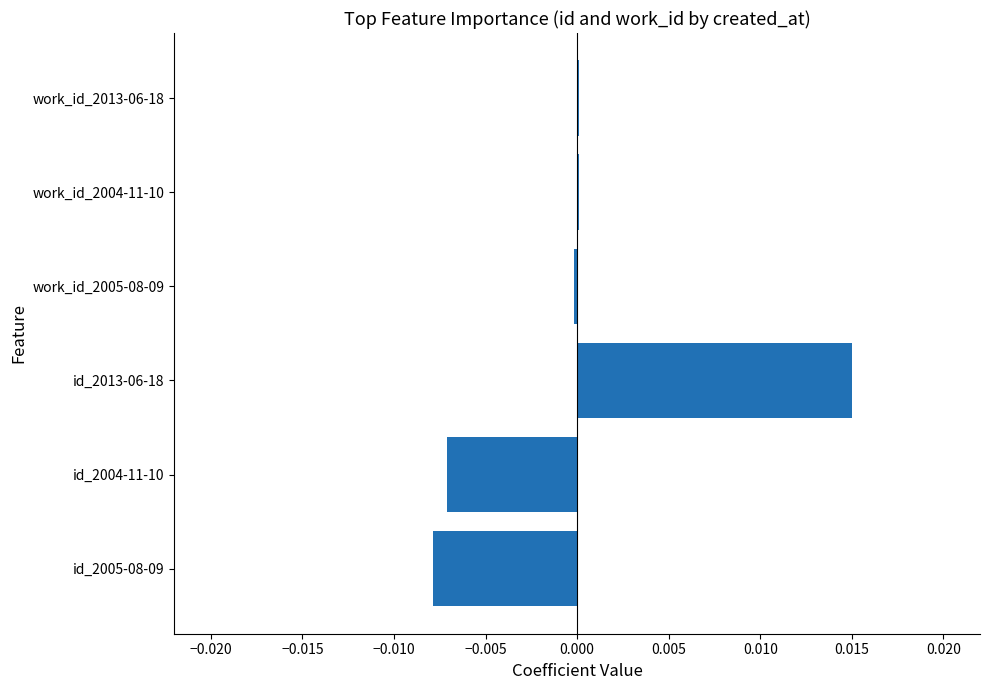

How many distinct data groups are displayed?

1